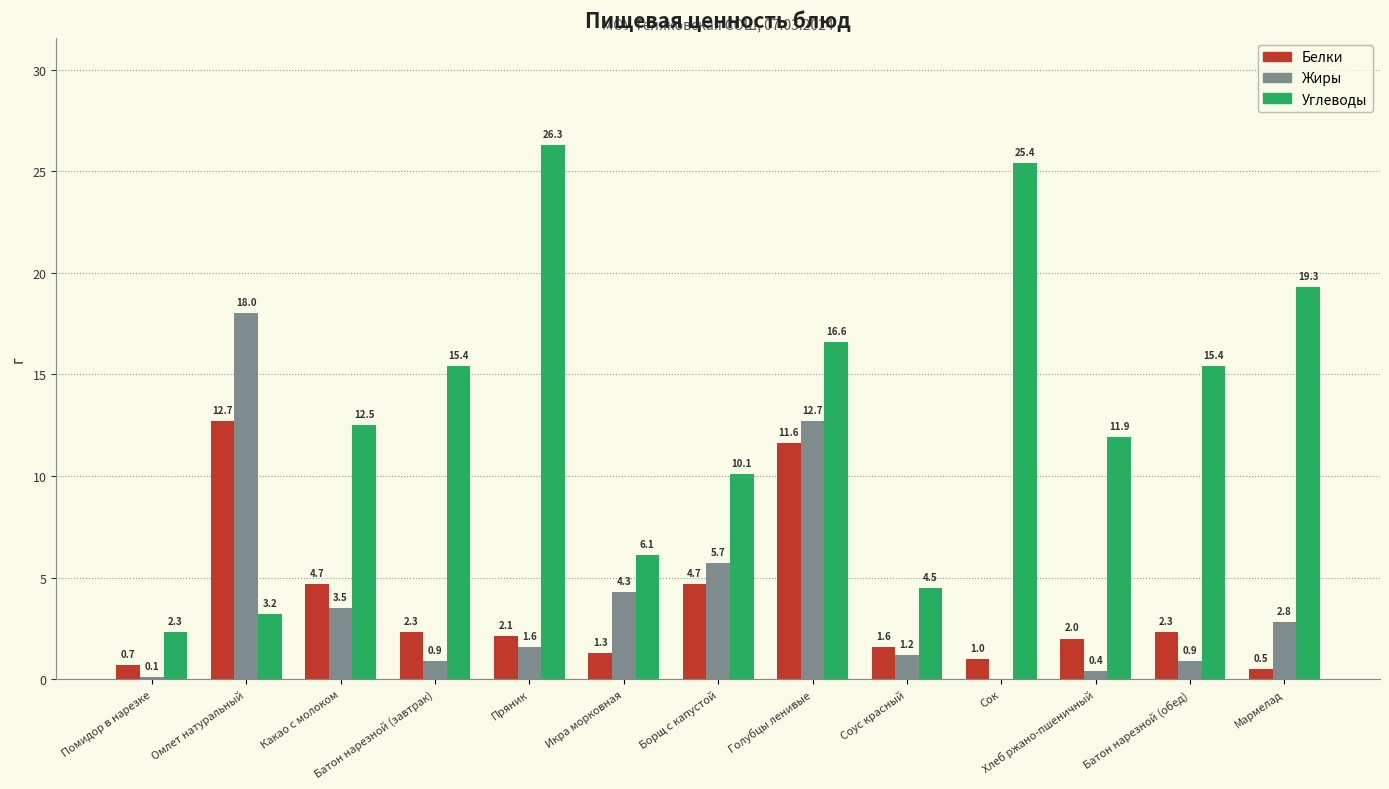

The Жиры series shows 4.1 at Мармелад. True or false?

False